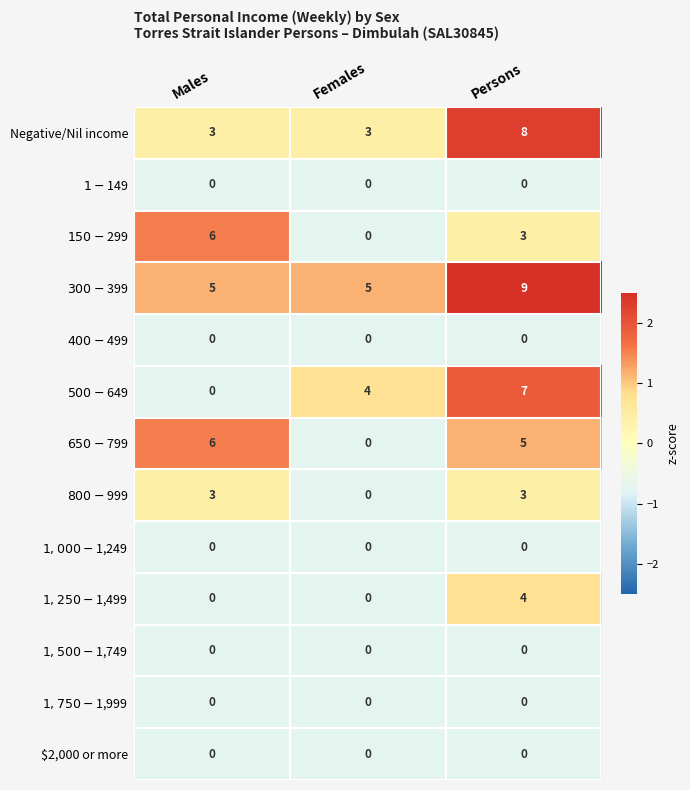

What is the average value of the Negative/Nil income series?

5